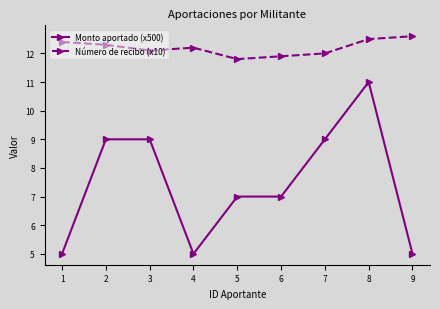

True or false: Número de recibo (x10) and Monto aportado (x500) cross at least once.

False